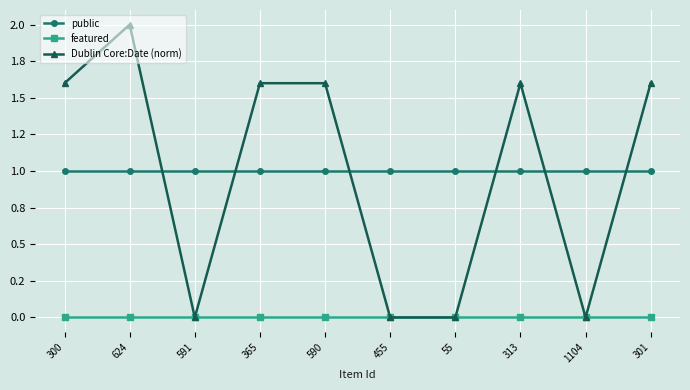

Does the chart have visible grid lines?

Yes